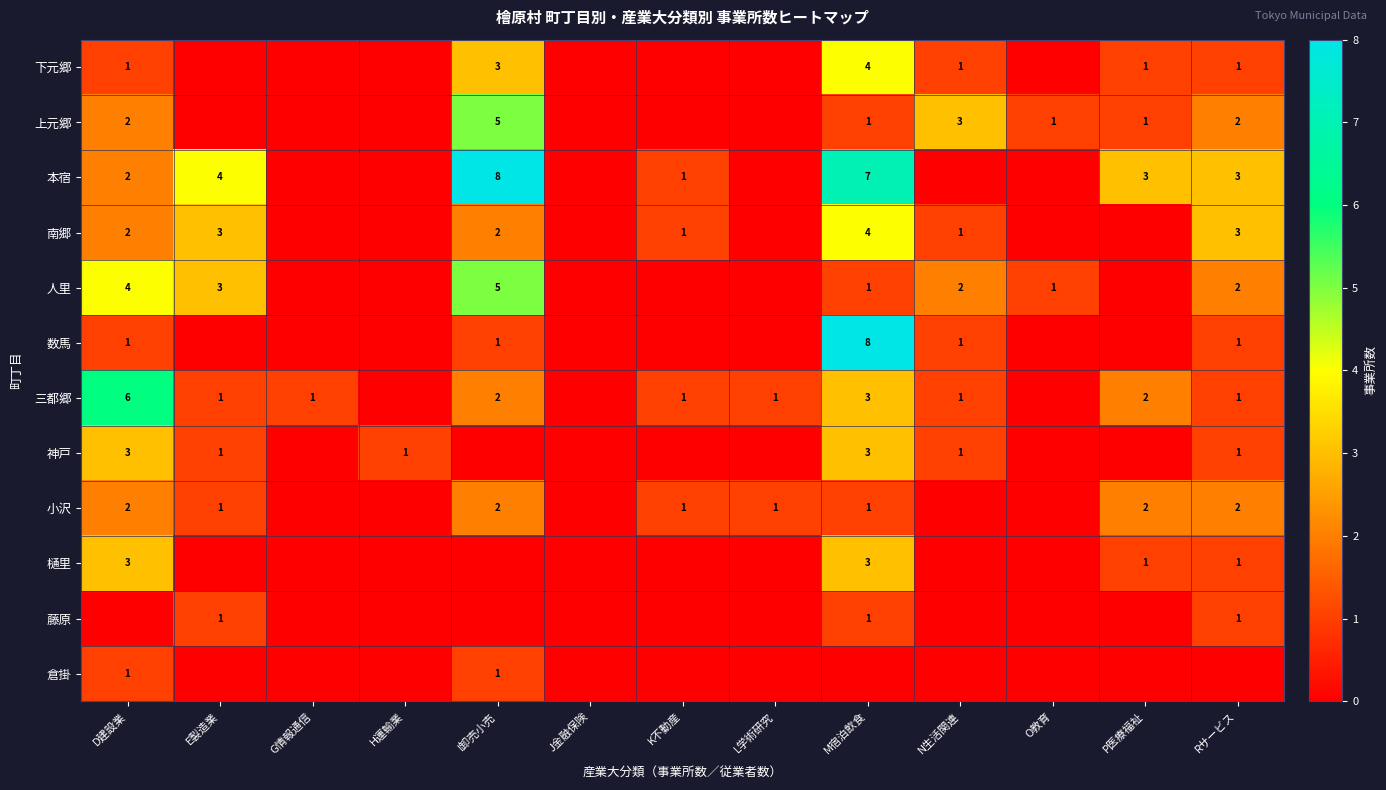

The value of 神戸 at H運輸業 is 1. True or false?

True